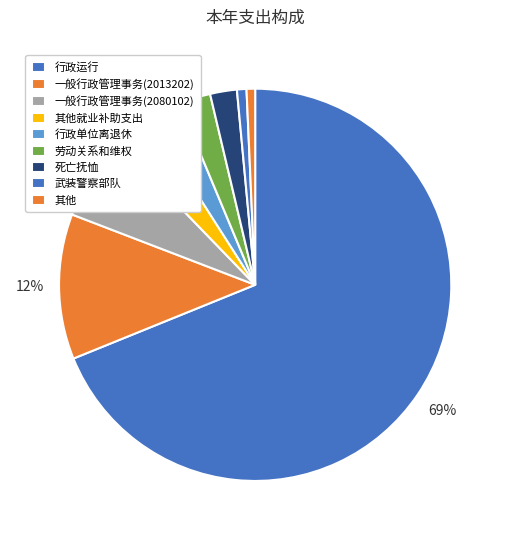

Which category accounts for the majority?

行政运行